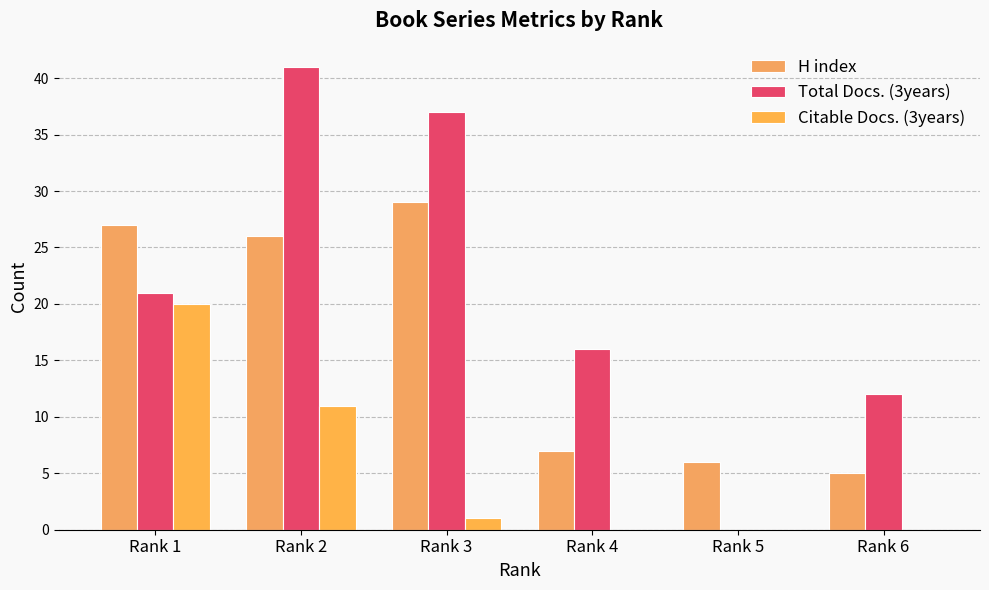

Count the number of data series in this chart.

3